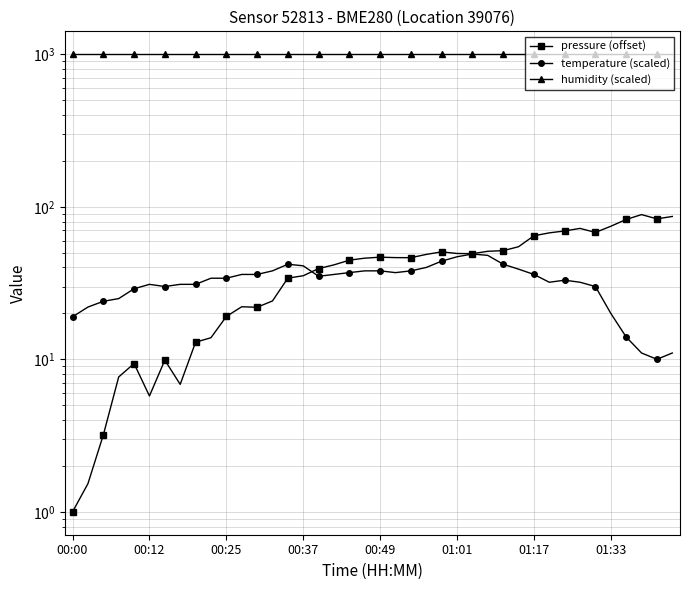

What is the greatest value displayed?

1000.0